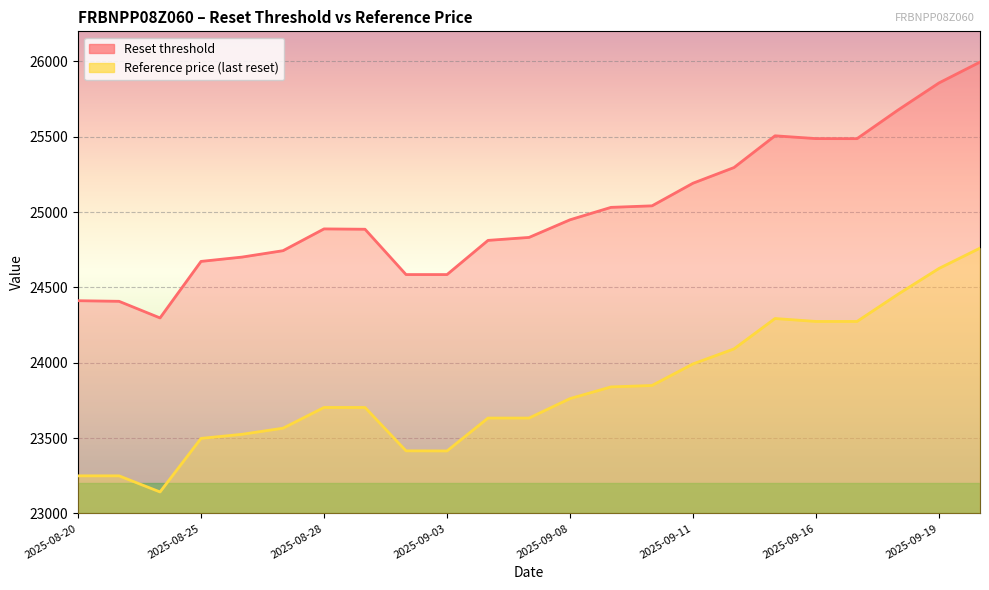

What is the difference between the maximum and minimum values in the Reference price (last reset) series?

1618.5